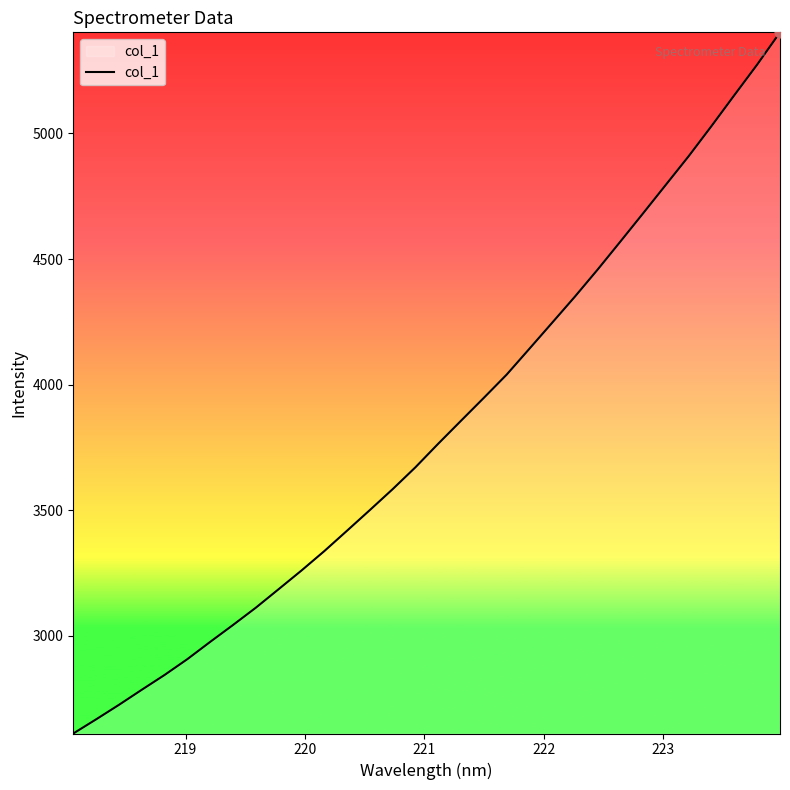

What is the greatest value displayed?

5402.4